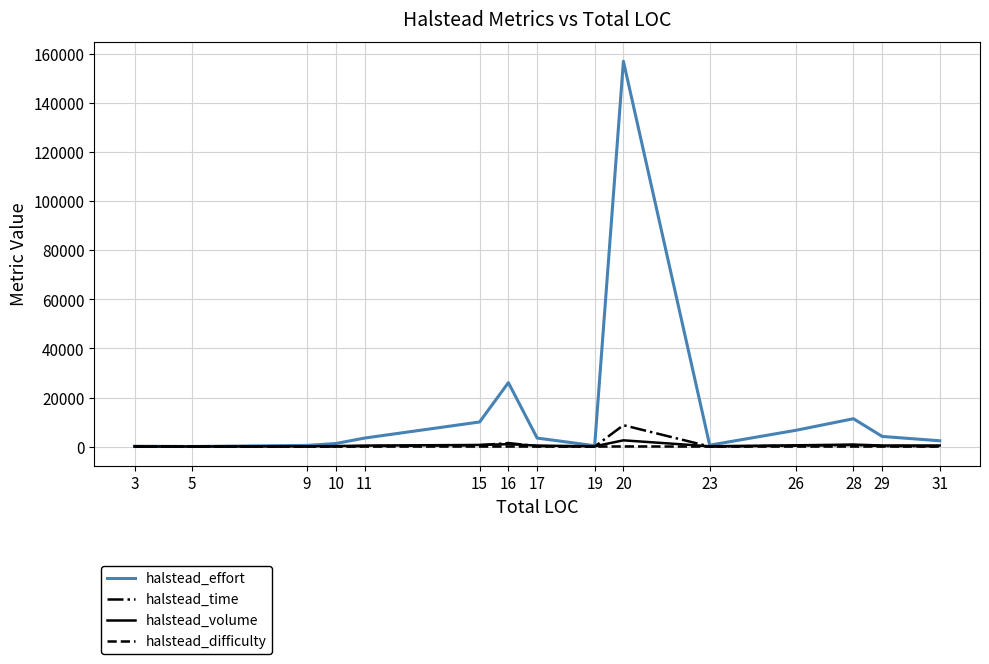

At how many categories does at least one series exceed 129325?

1